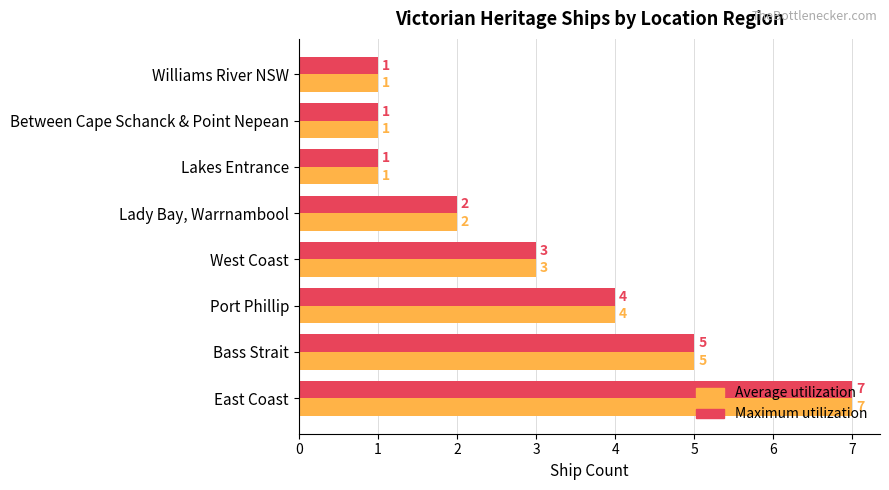

What is the average value of the Average utilization series?

3